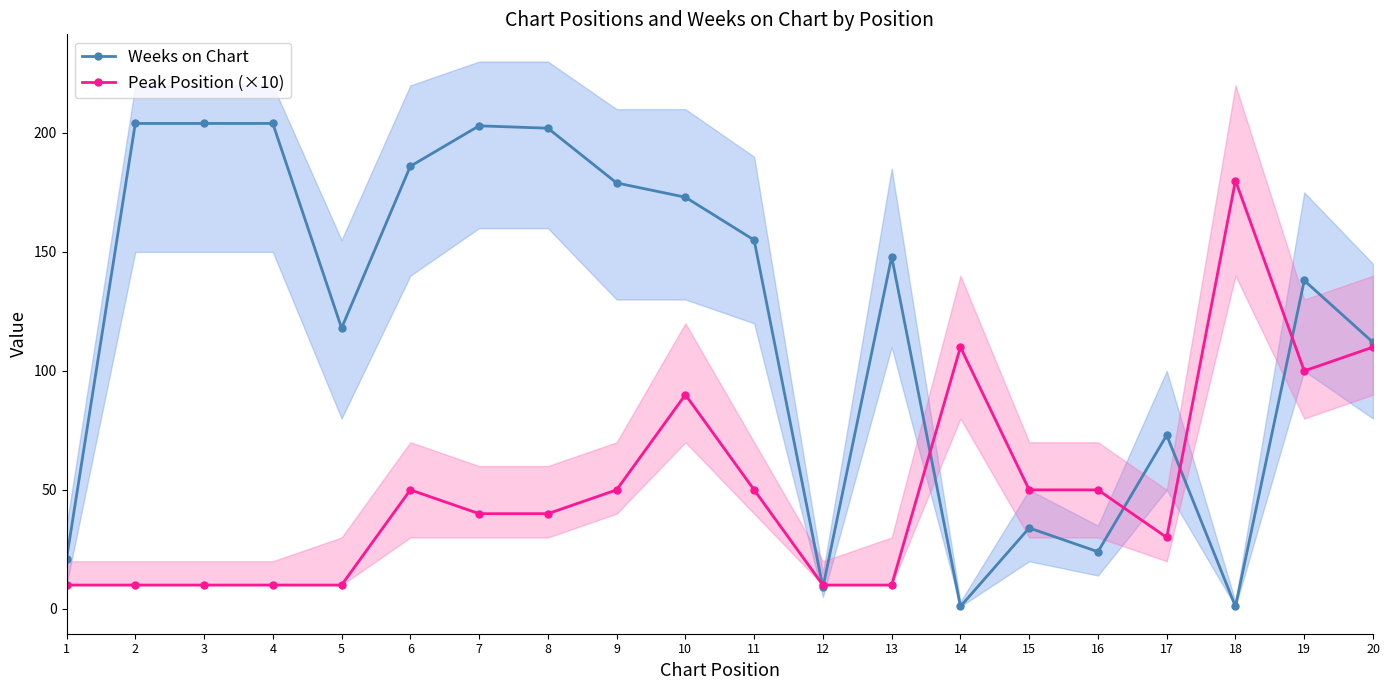

What is the sum of the Weeks on Chart values at 12 and 16?

33